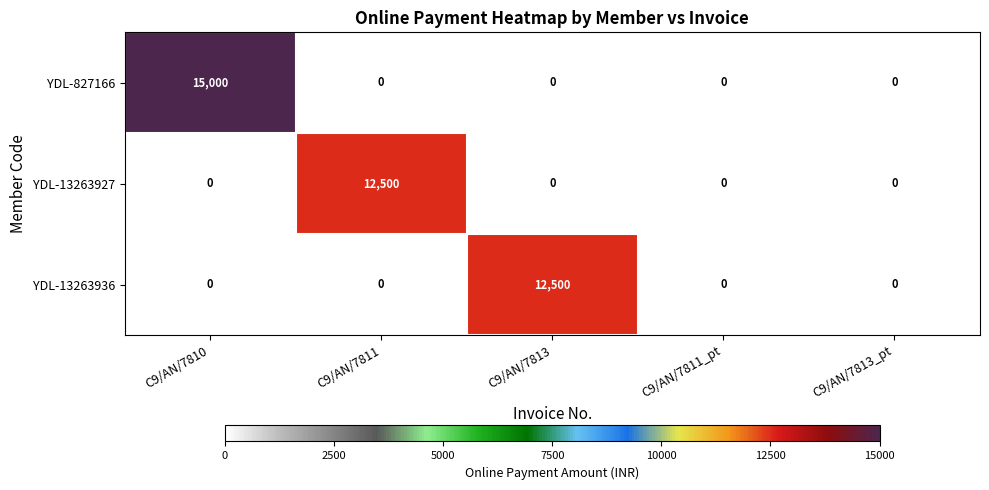

The value of YDL-13263936 at C9/AN/7813_pt is 5909. True or false?

False